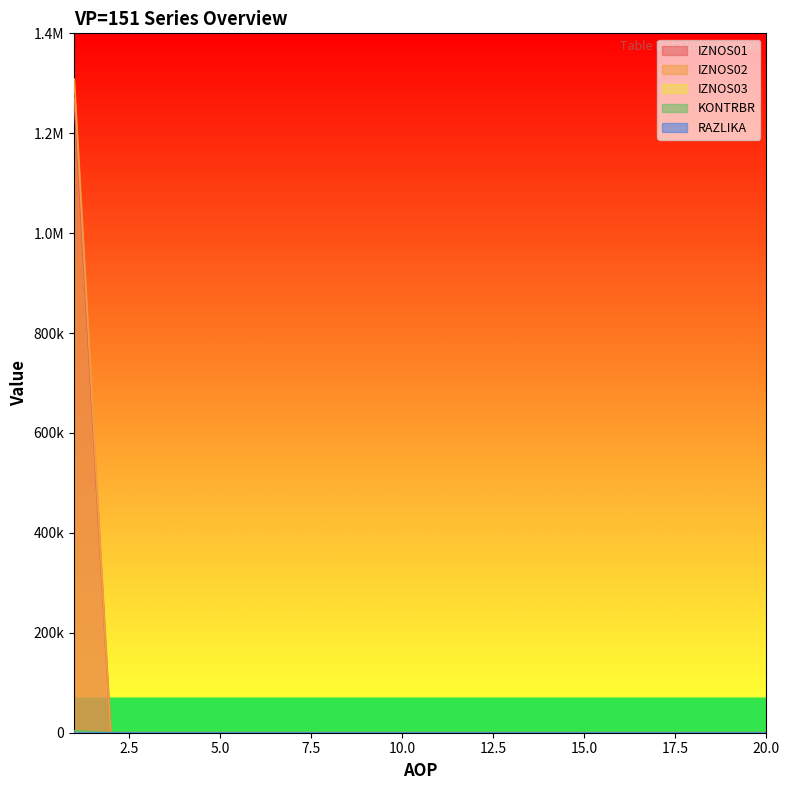

True or false: IZNOS01 and IZNOS02 intersect in this chart.

False